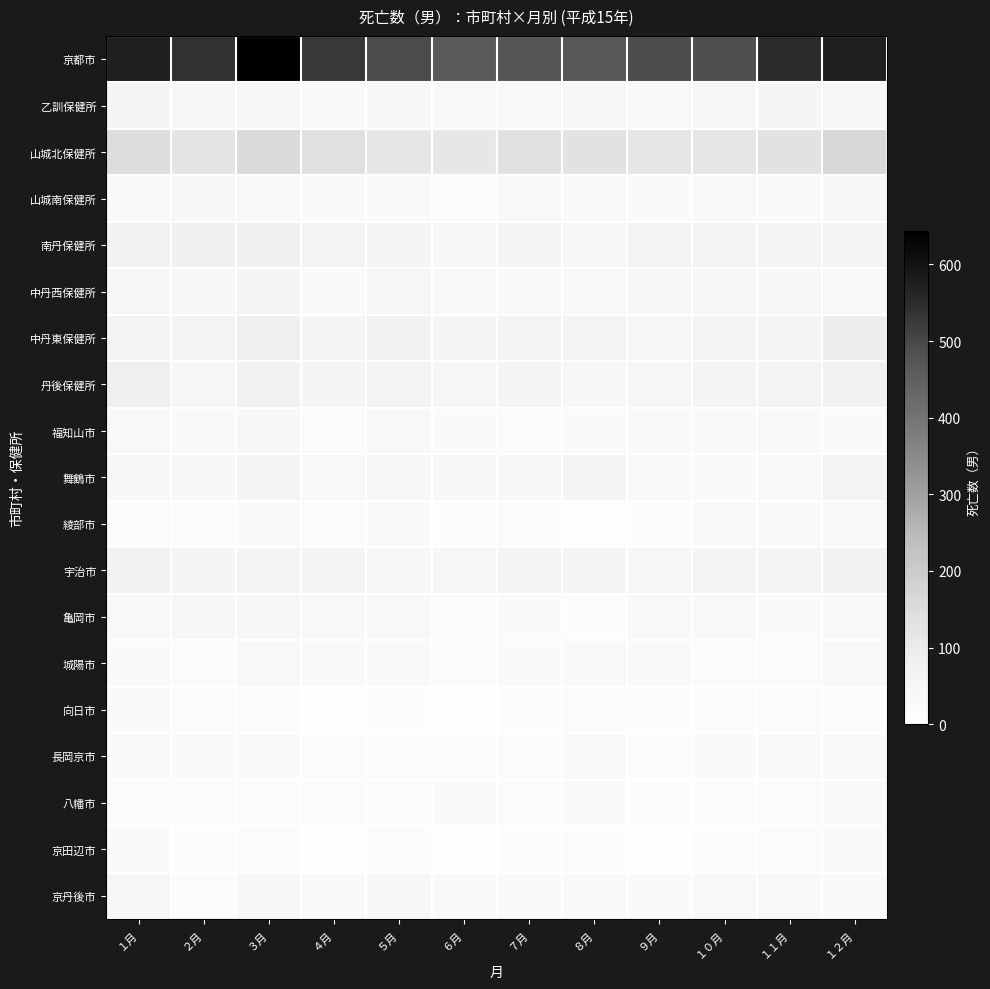

What is the total value across all series at ５月?

1241